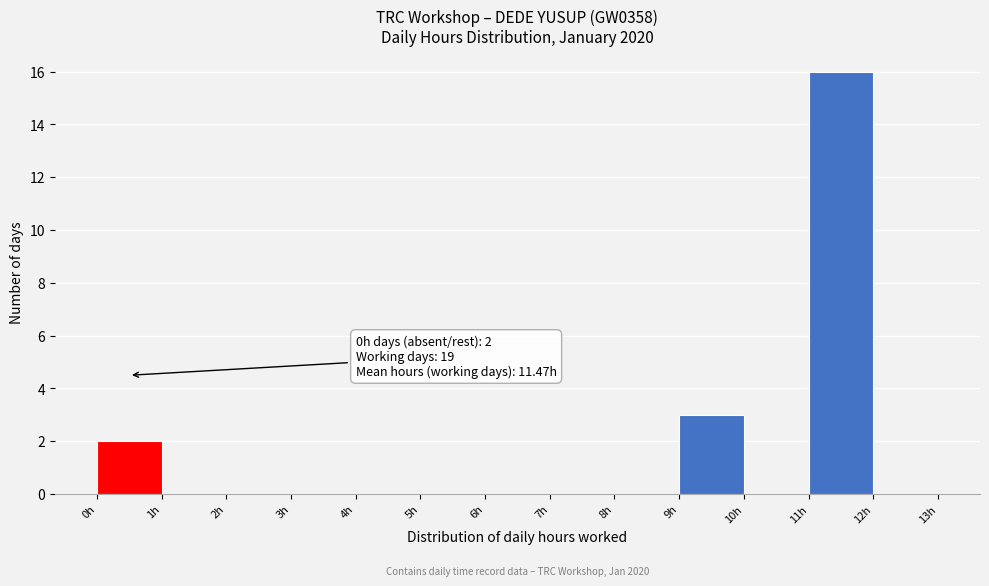

Which range on the x-axis has the tallest bar?

11 to 12